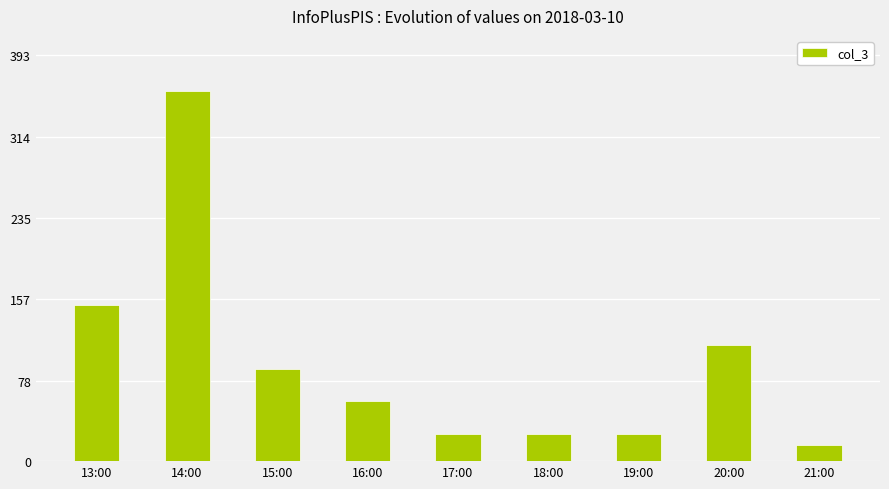

The value at 19:00 is 26. True or false?

True